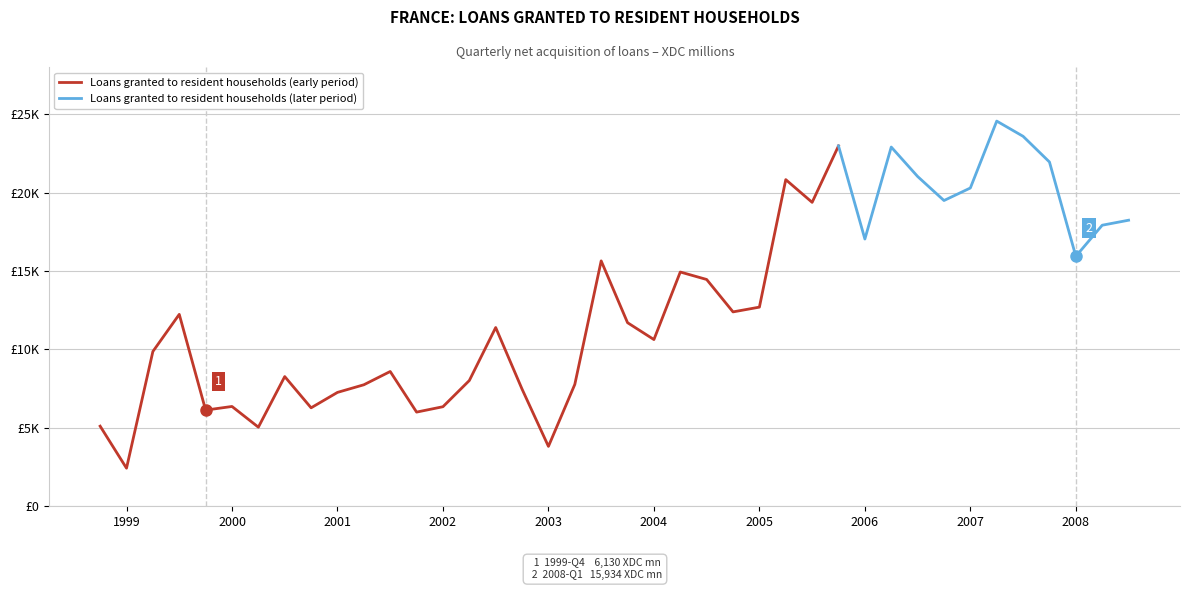

Reading right to left, list all the values displayed in this chart.

2008-Q3=18234	2008-Q2=17915	2008-Q1=15934	2007-Q4=21944	2007-Q3=23582	2007-Q2=24552	2007-Q1=20288	2006-Q4=19489	2006-Q3=21022	2006-Q2=22898	2006-Q1=17035	2005-Q4=22970	2005-Q3=19373	2005-Q2=20821	2005-Q1=12694	2004-Q4=12390	2004-Q3=14456	2004-Q2=14932	2004-Q1=10627	2003-Q4=11702	2003-Q3=15641	2003-Q2=7768	2003-Q1=3818	2002-Q4=7467	2002-Q3=11394	2002-Q2=8016	2002-Q1=6346	2001-Q4=6003	2001-Q3=8591	2001-Q2=7745	2001-Q1=7259	2000-Q4=6276	2000-Q3=8267	2000-Q2=5042	2000-Q1=6362	1999-Q4=6130	1999-Q3=12233	1999-Q2=9867	1999-Q1=2427	1998-Q4=5107